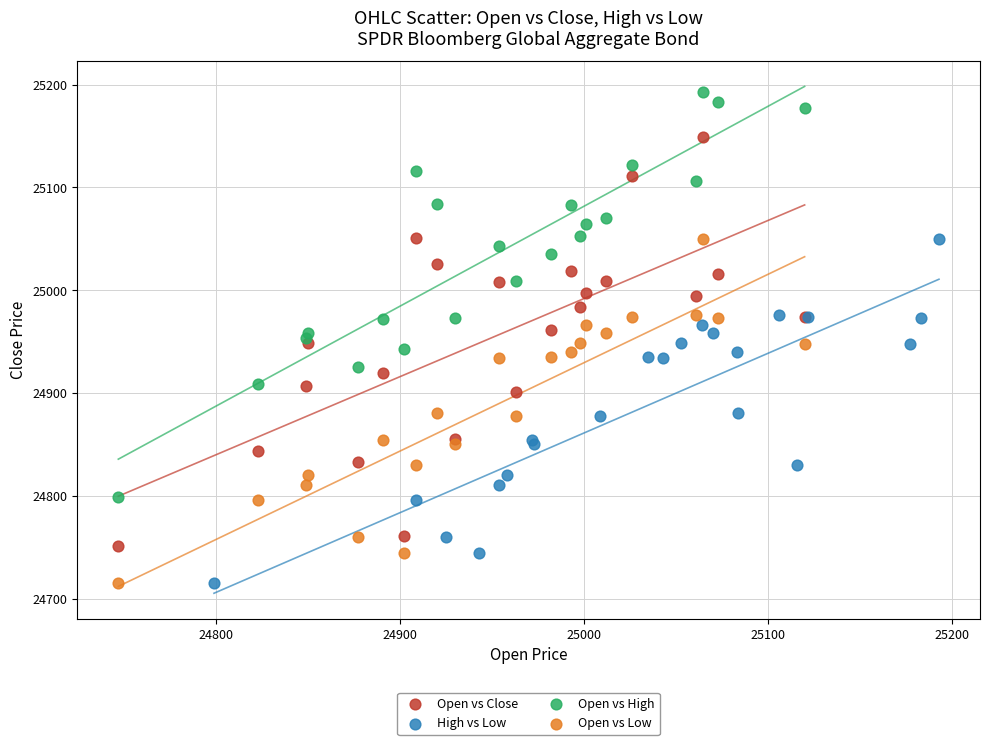

Which series contains the highest Y value?

Open vs High